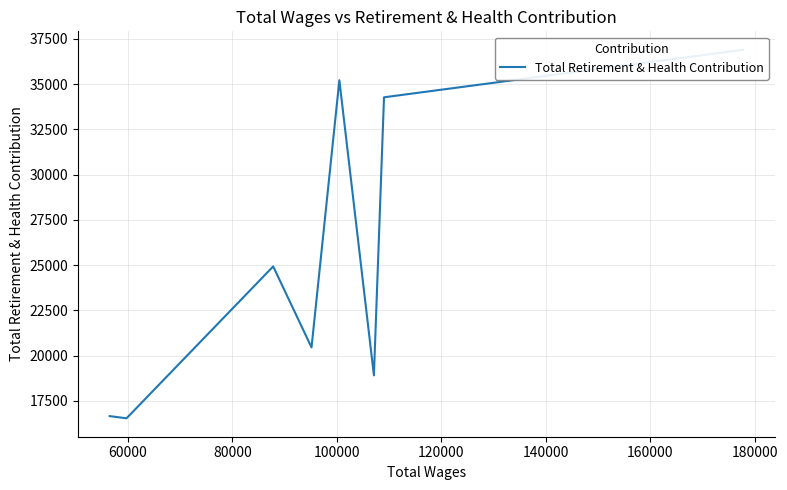

Does the chart have visible grid lines?

Yes